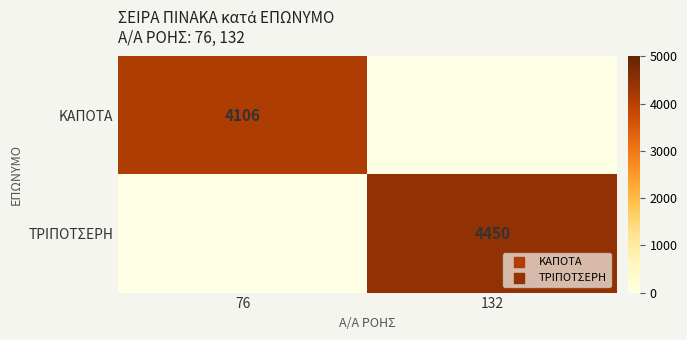

The ΚΑΠΟΤΑ series shows 6617 at 76. True or false?

False